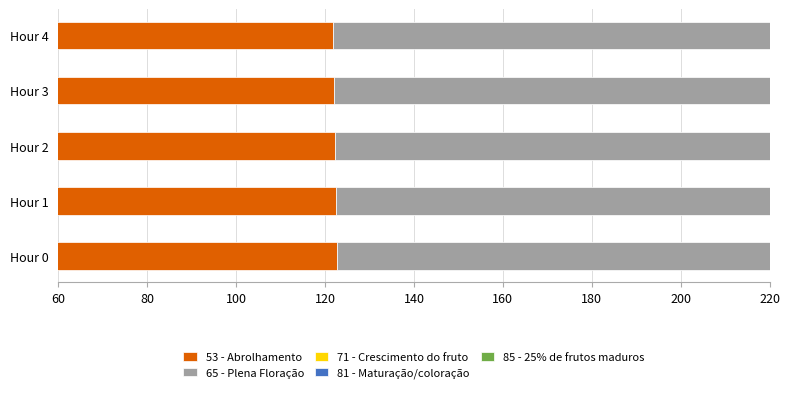

Which series has the largest range (max minus min)?

65 - Plena Floração